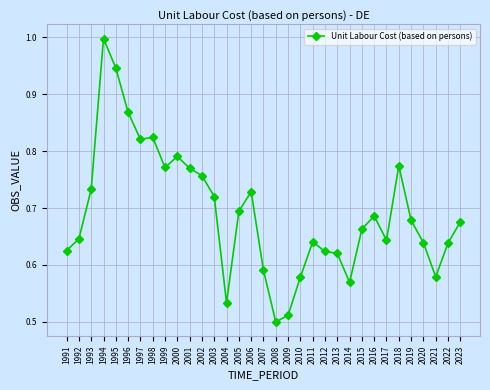

Between 2010 and 2023, which is larger?

2023